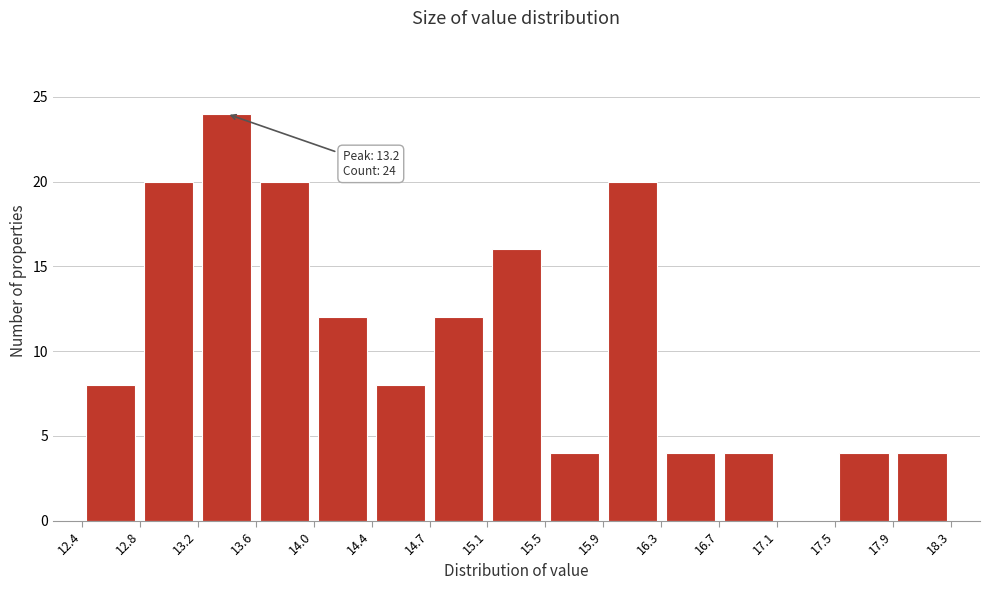

Over which range of the x-axis is the bar tallest?

13.2 to 13.6